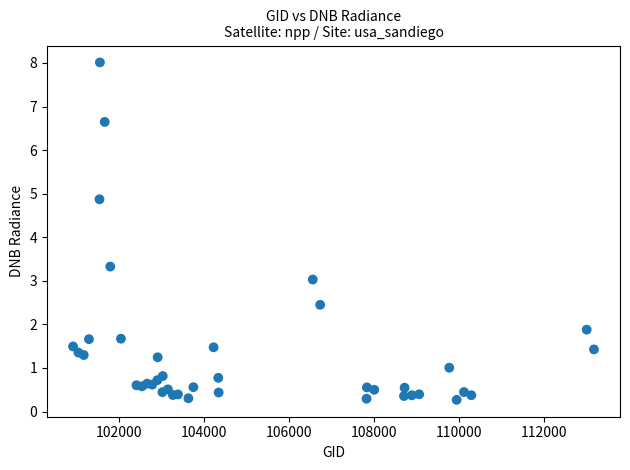

What Y value in the scatter plot is closest to 4?

3.3